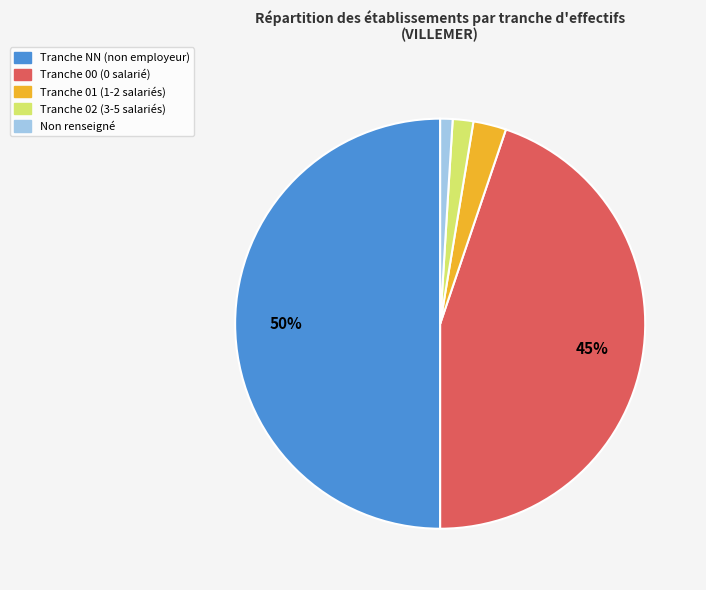

To the nearest percent, what is the average slice percentage?

20%